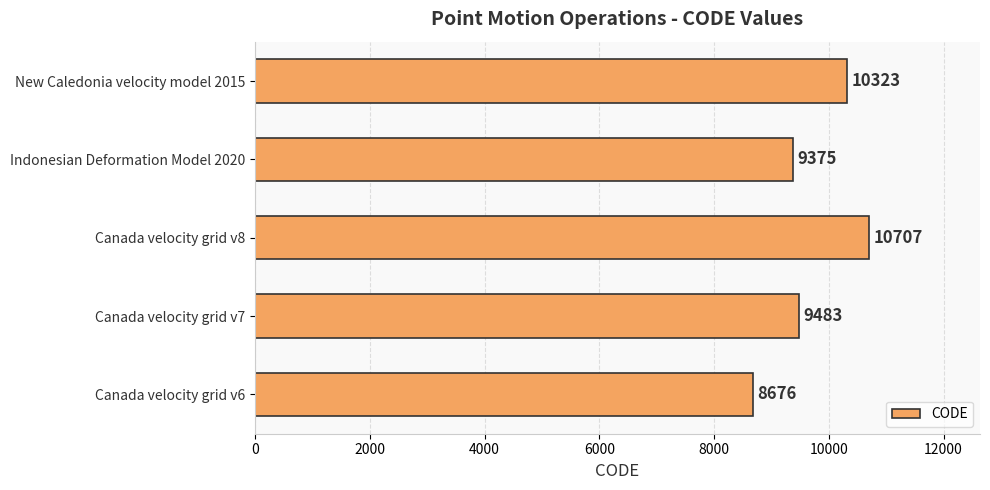

Rank the categories by value from lowest to highest.

Canada velocity grid v6, Indonesian Deformation Model 2020, Canada velocity grid v7, New Caledonia velocity model 2015, Canada velocity grid v8